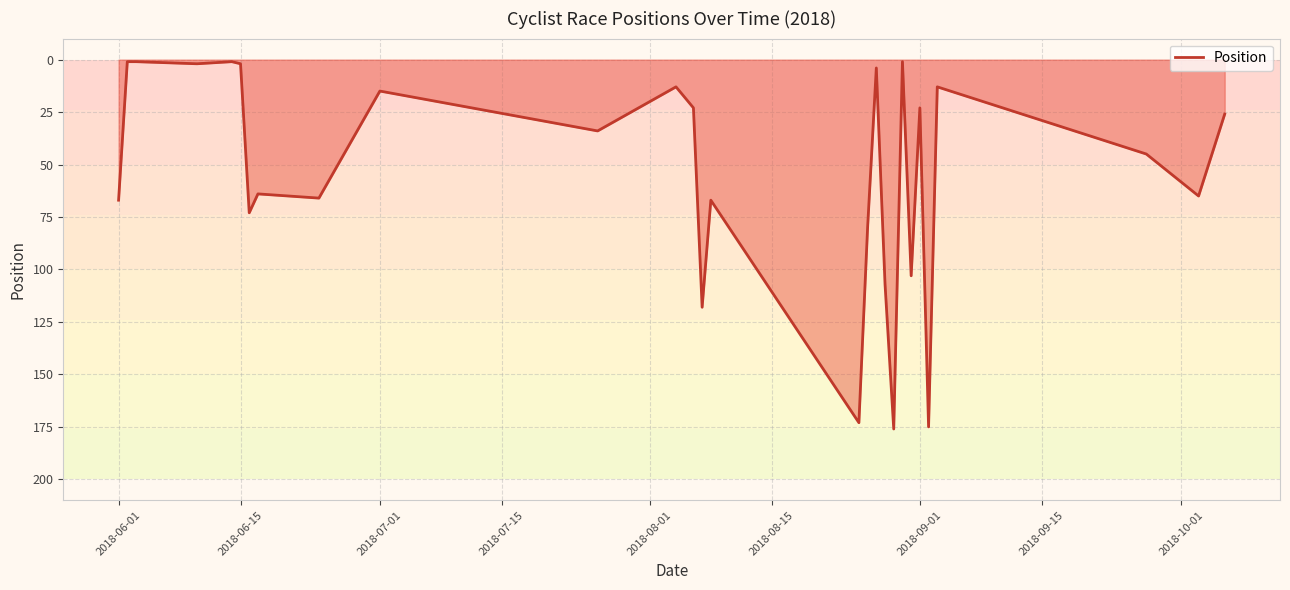

How many lines are shown in the chart?

1